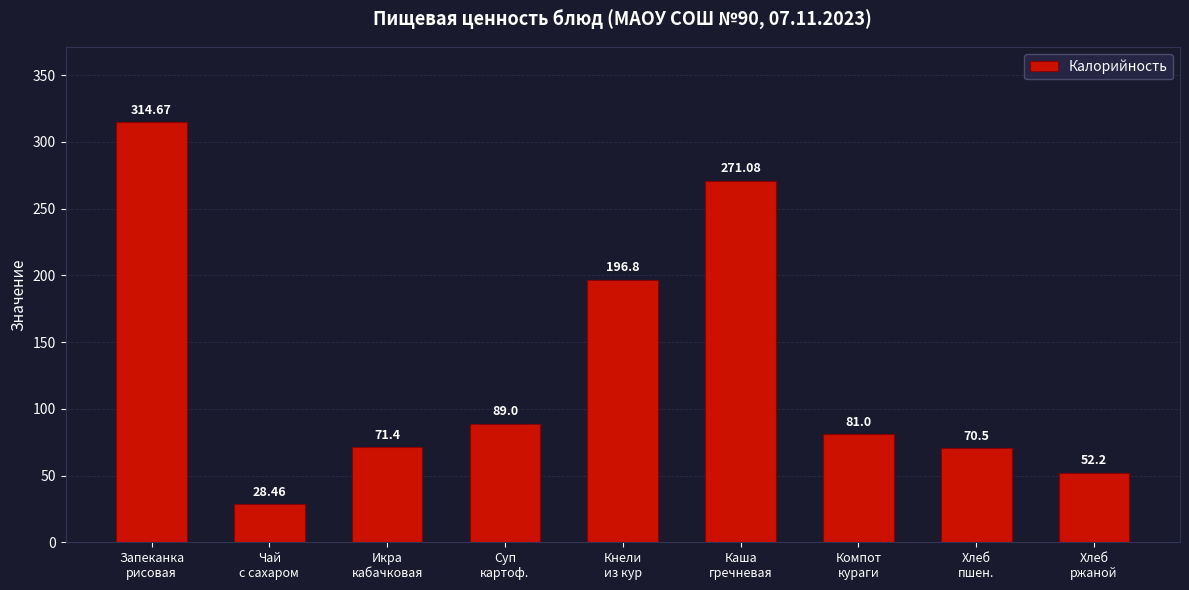

What is the sum of the values at Хлеб
пшен. and Икра
кабачковая?

141.9